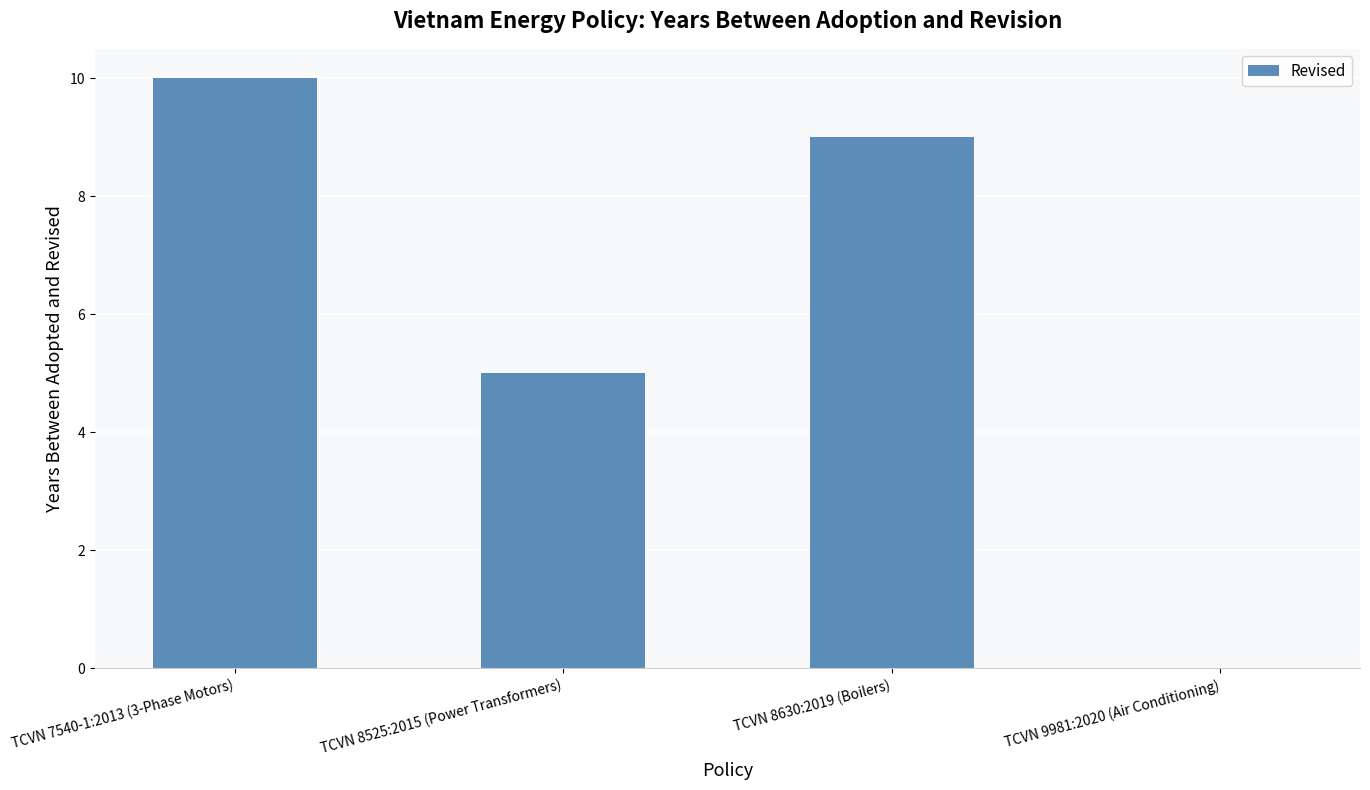

What is the change in value from TCVN 7540-1:2013 (3-Phase Motors) to TCVN 8525:2015 (Power Transformers)?

-5